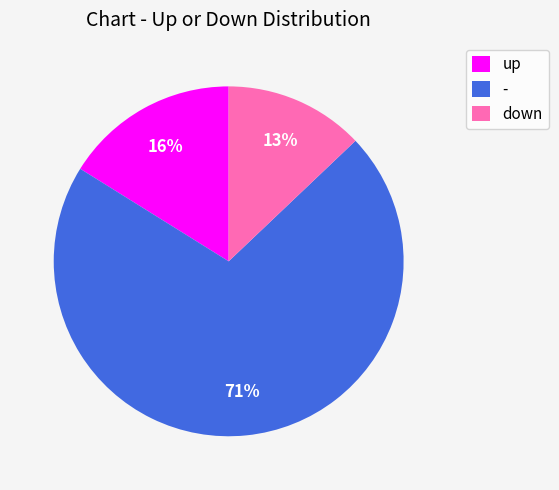

What percentage is the up slice, to the nearest percent?

16%